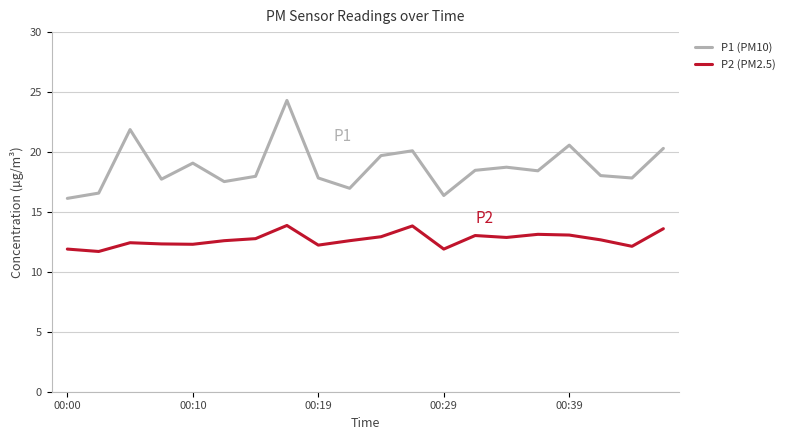

Rank the series by their maximum value, from lowest to highest.

P2 (PM2.5), P1 (PM10)